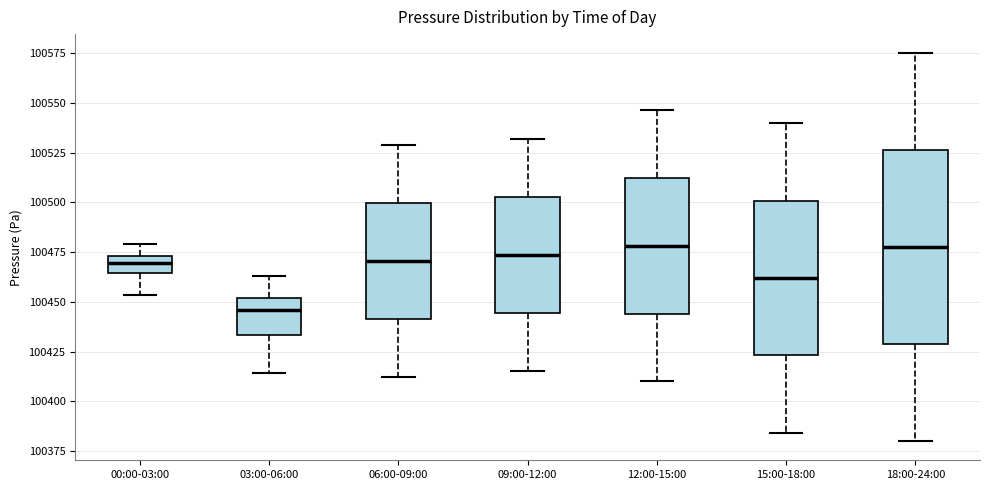

Where is the lower edge of the box for 03:00-06:00 on the y-axis? The values are not printed on the chart, so give them approximately, as read against the axis.

100435